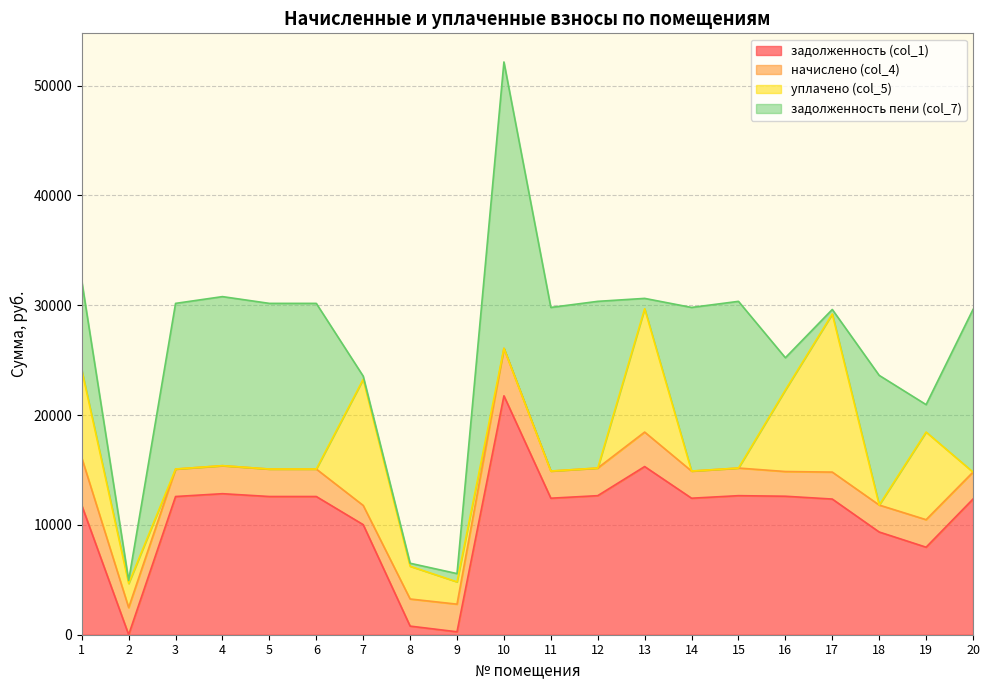

Which series has the widest spread of values?

задолженность пени (col_7)